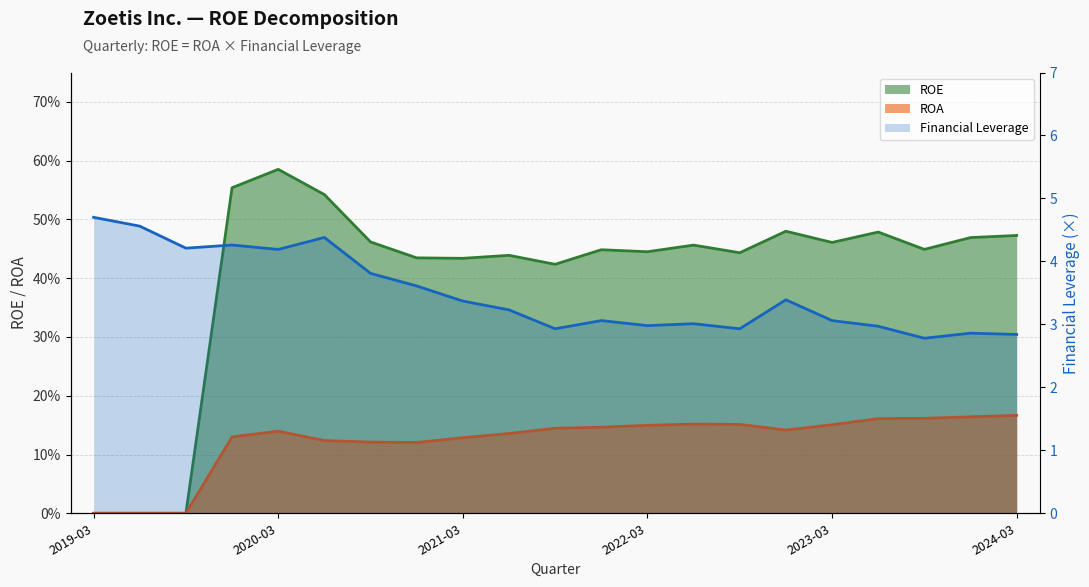

How many interior local peaks does the Financial Leverage series have?

6